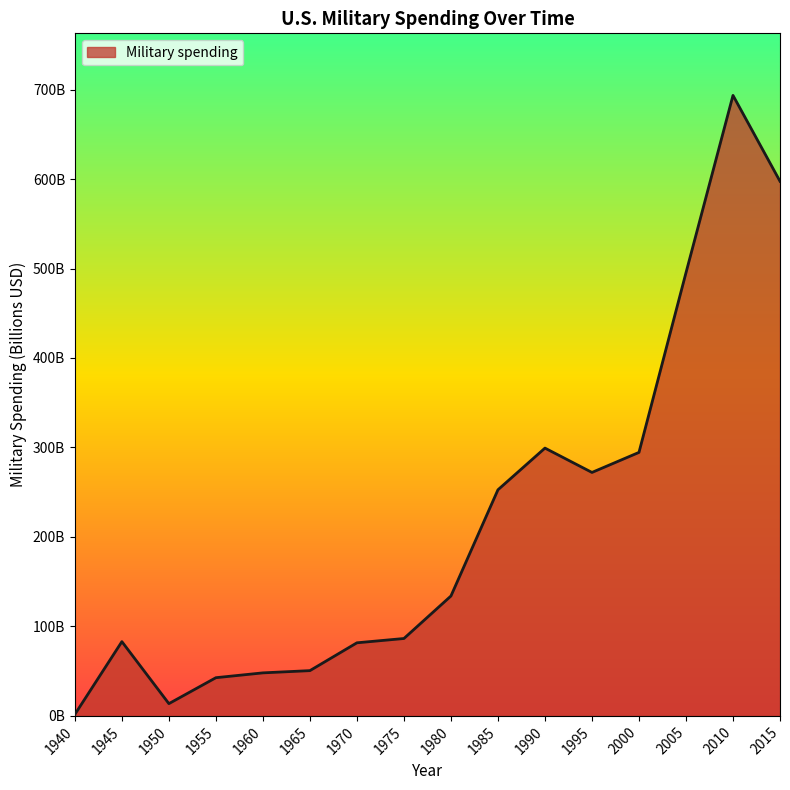

The chart shows a value of 252.7 at 1985. True or false?

True